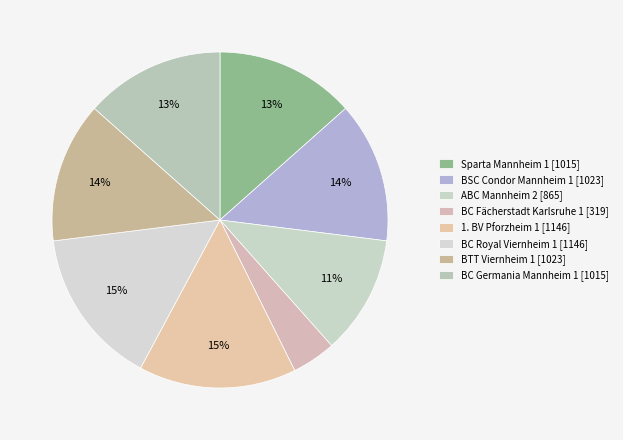

How many segments does this pie chart have?

8